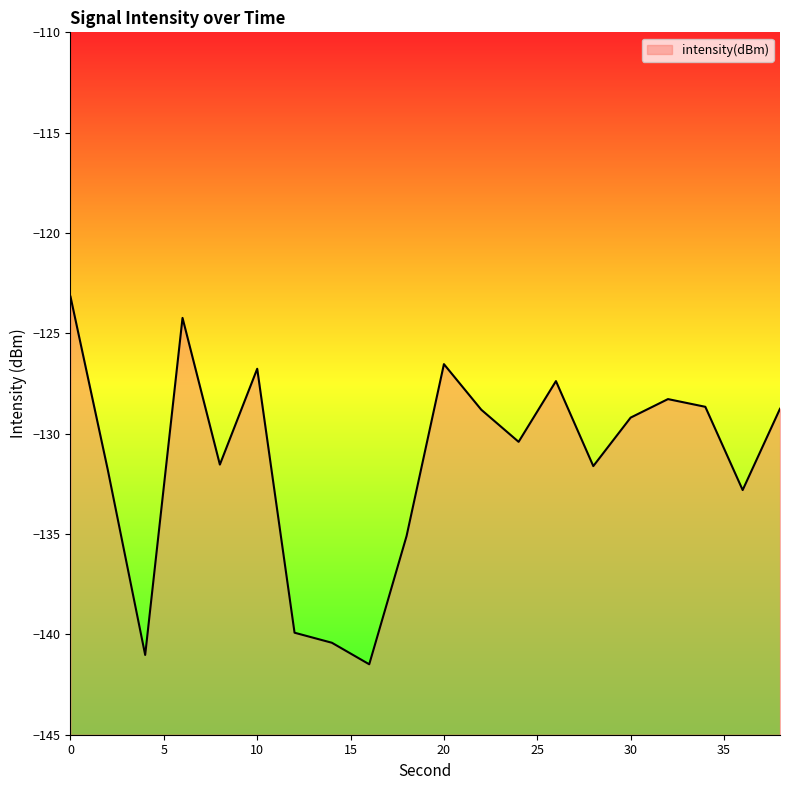

Reading left to right, transcribe all the data shown in this chart.

0=-123.2	2=-131.8	4=-141.0	6=-124.2	8=-131.5	10=-126.8	12=-139.9	14=-140.4	16=-141.5	18=-135.1	20=-126.5	22=-128.8	24=-130.4	26=-127.4	28=-131.6	30=-129.2	32=-128.3	34=-128.7	36=-132.8	38=-128.8